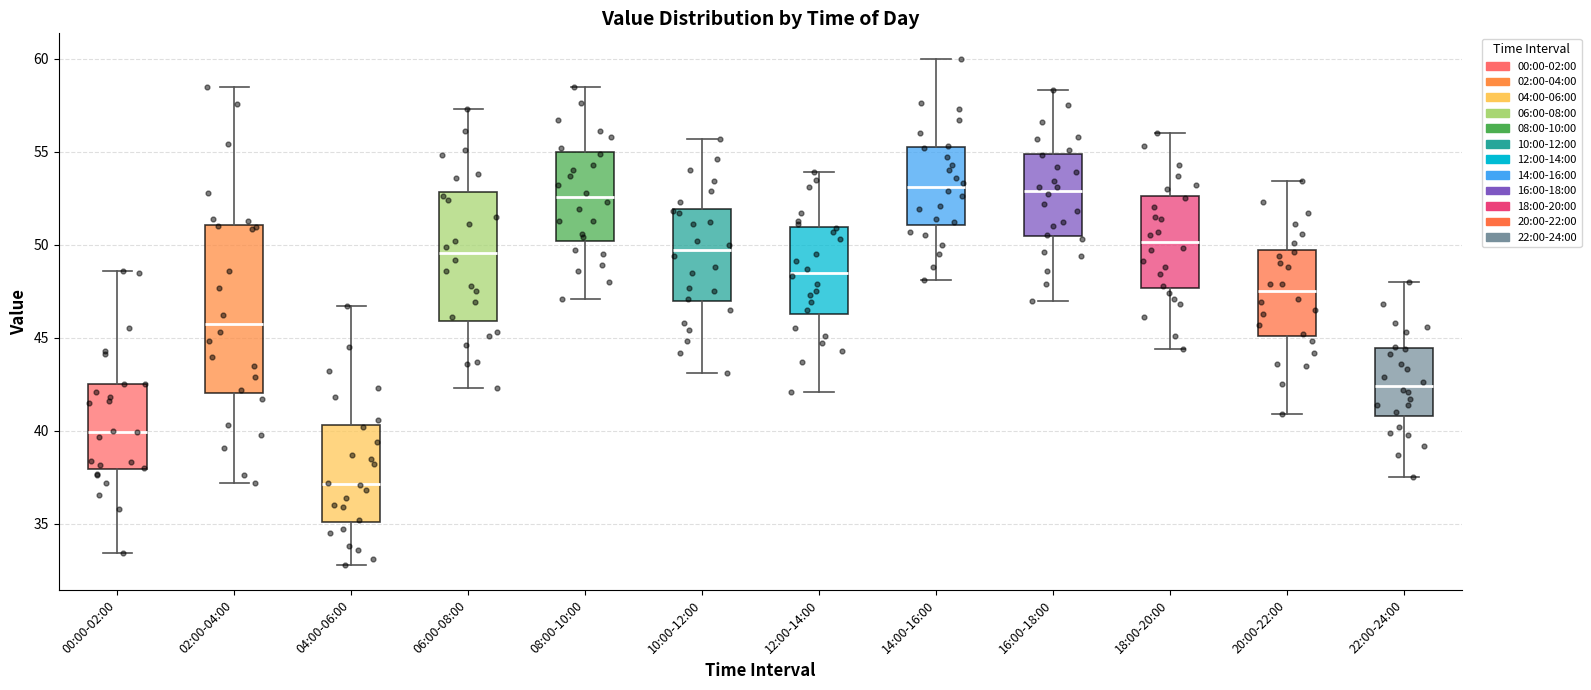

Which box is the tallest, from its lower edge to its upper edge?

02:00-04:00